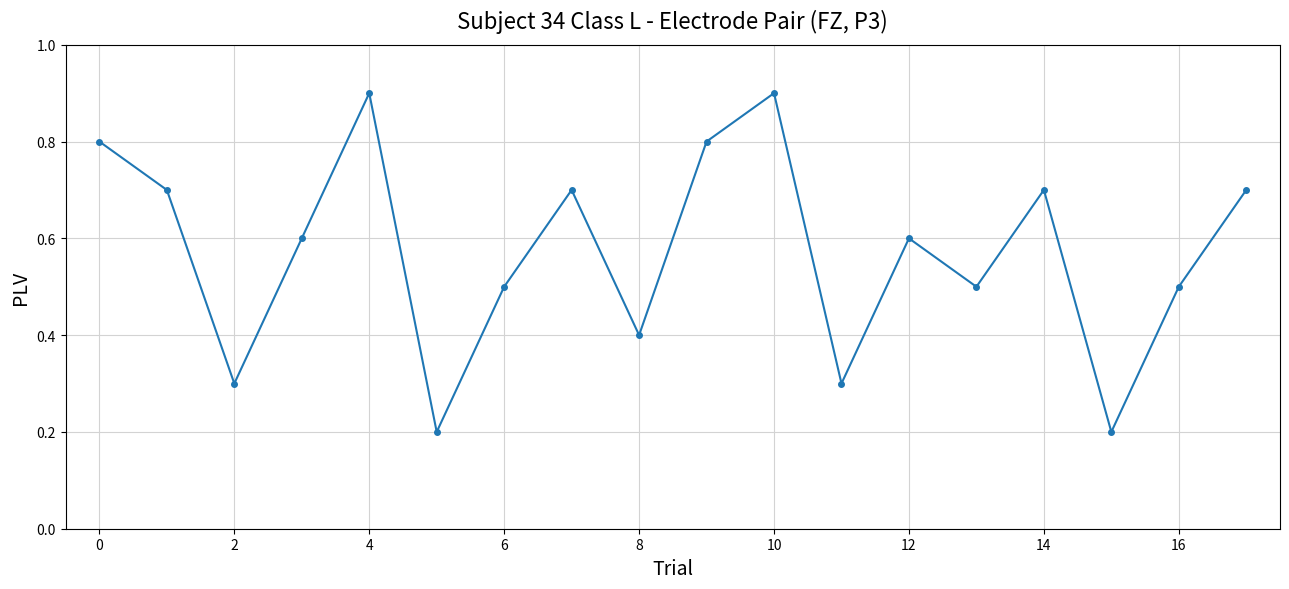

Count the values in the range 0 to 1.

18